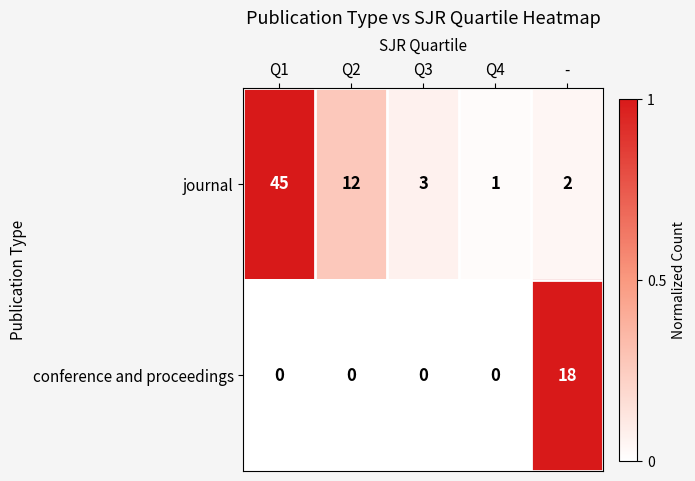

Reading right to left, transcribe all the data shown in this chart.

journal: -=2	Q4=1	Q3=3	Q2=12	Q1=45
conference and proceedings: -=18	Q4=0	Q3=0	Q2=0	Q1=0